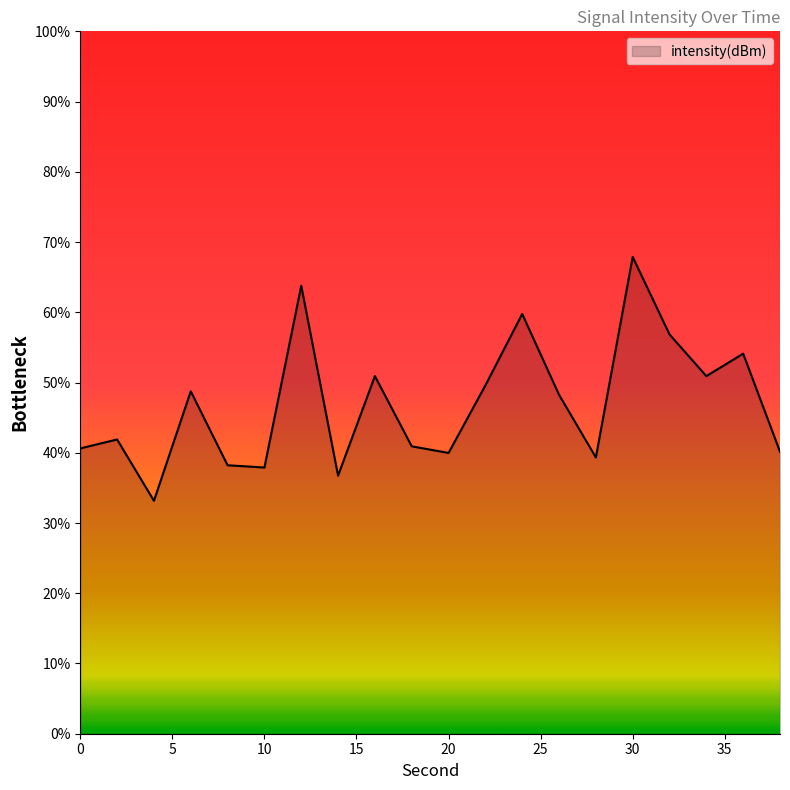

What is the difference between the maximum and minimum values?

34.7